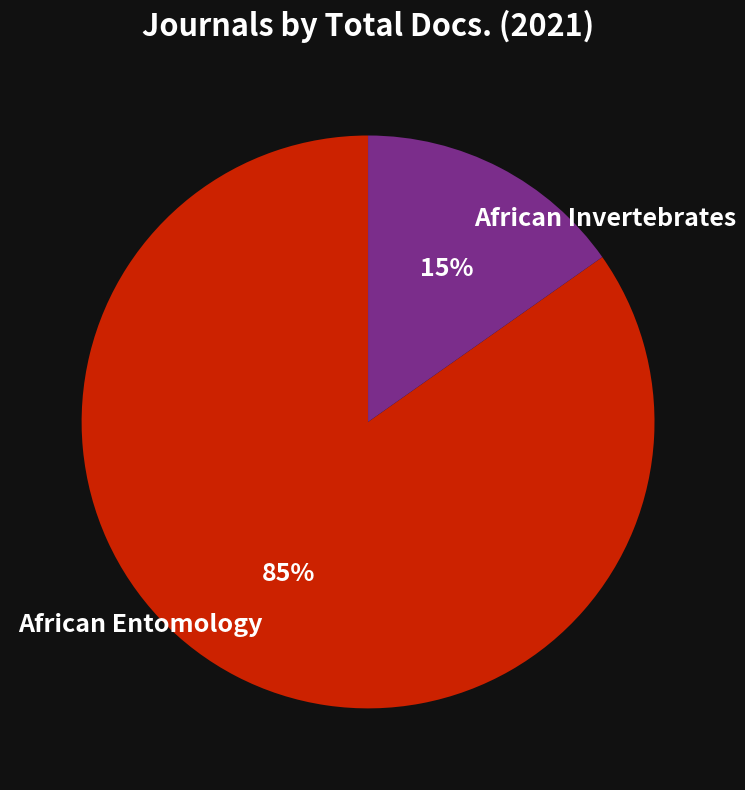

Which category has the smallest portion of the pie?

African Invertebrates